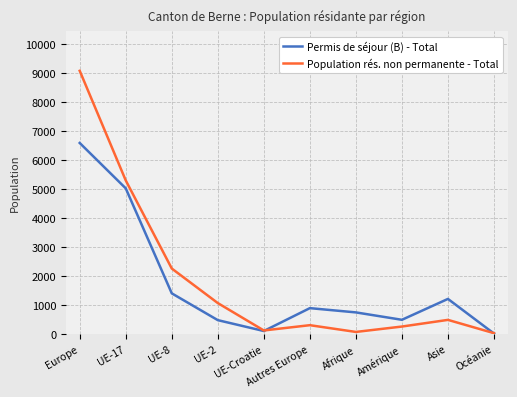

How many lines are shown in the chart?

2